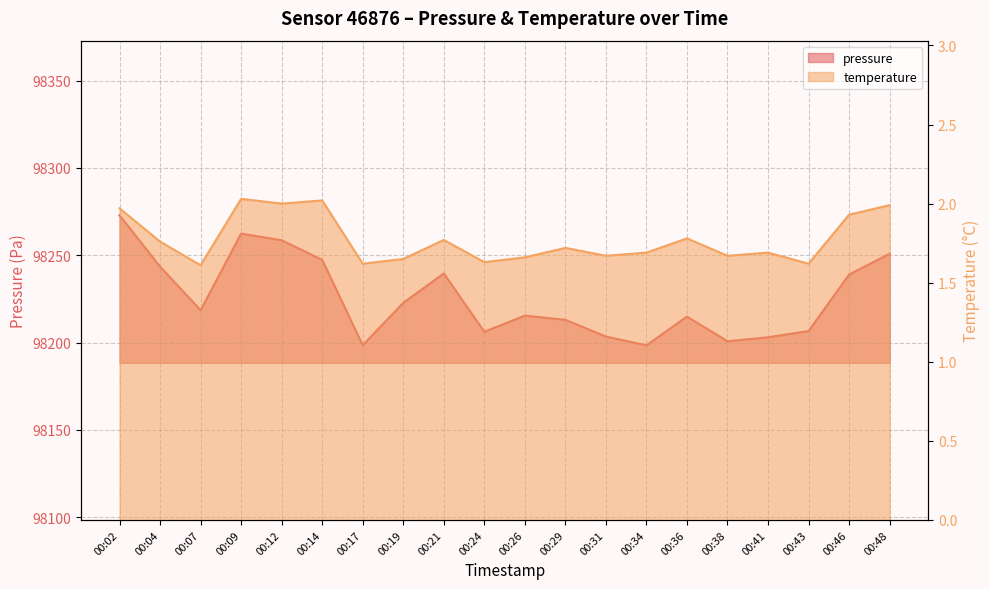

At which category does pressure reach its first local valley?

00:07